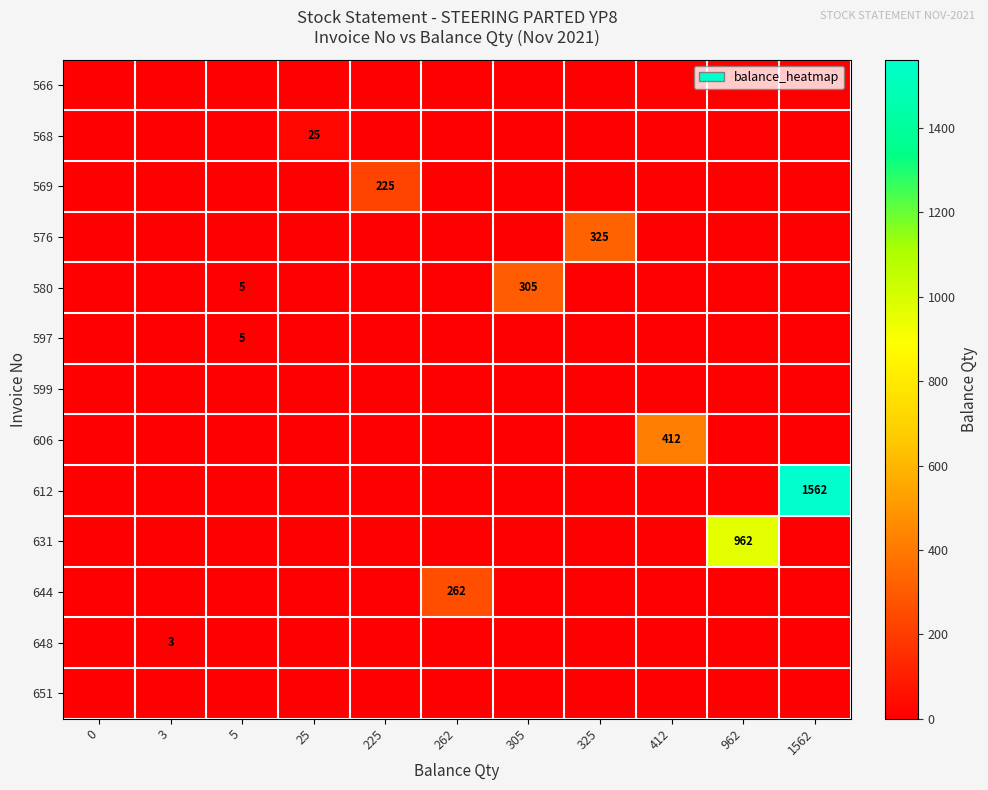

The value of 648 at 3 is 4. True or false?

False